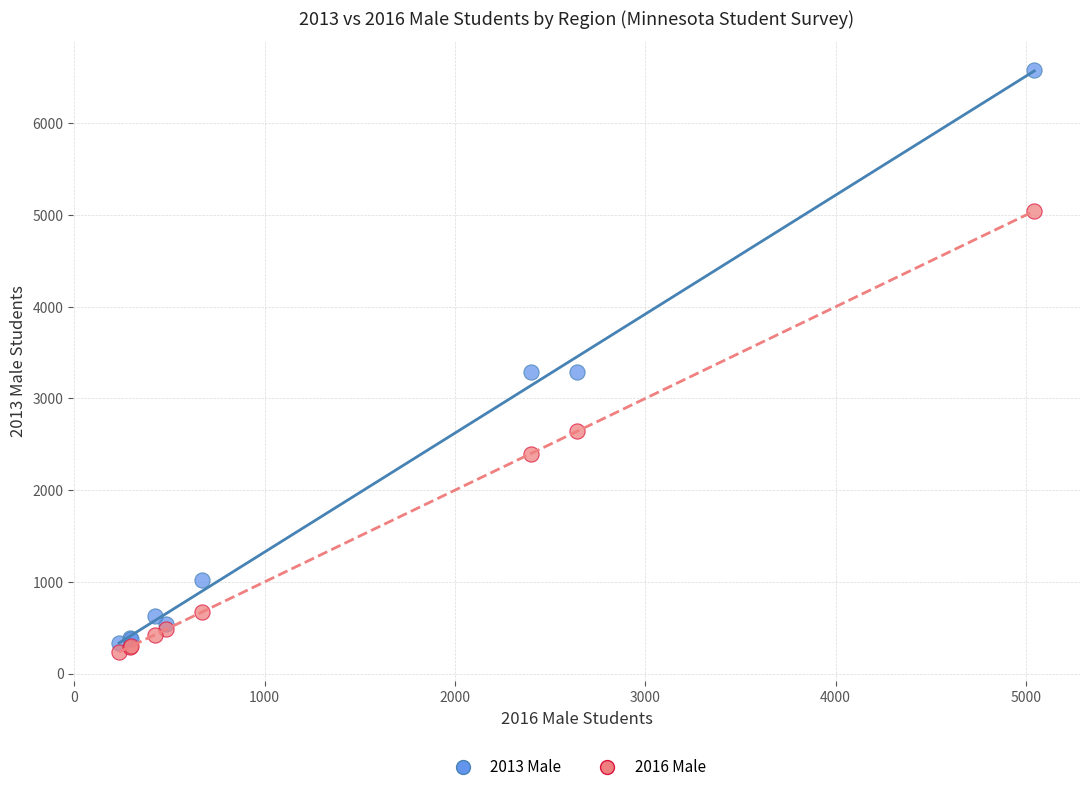

Which series has the largest Y range (max minus min)?

2013 Male